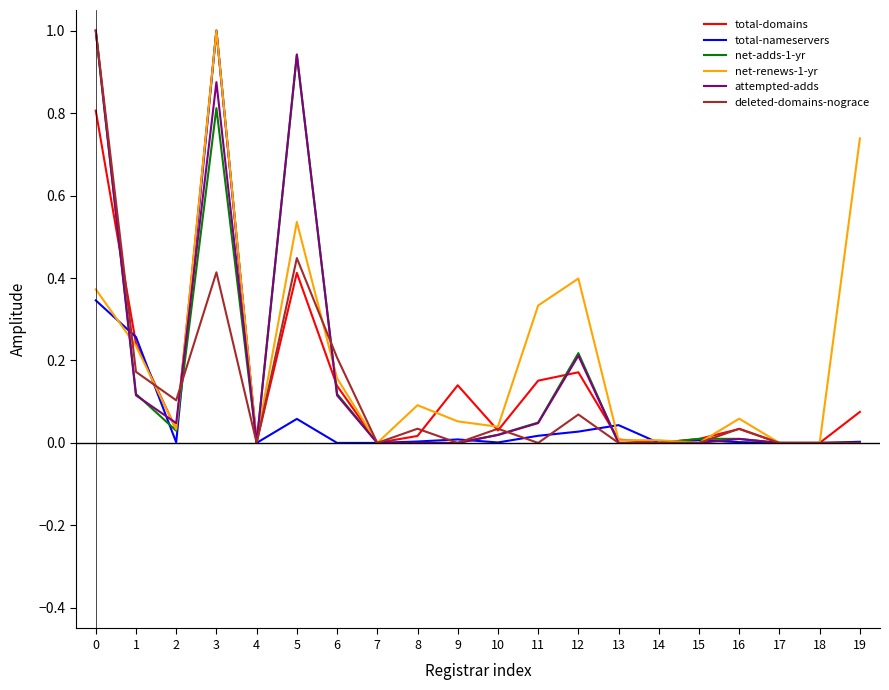

What is the total value across all series at 1?

1.1